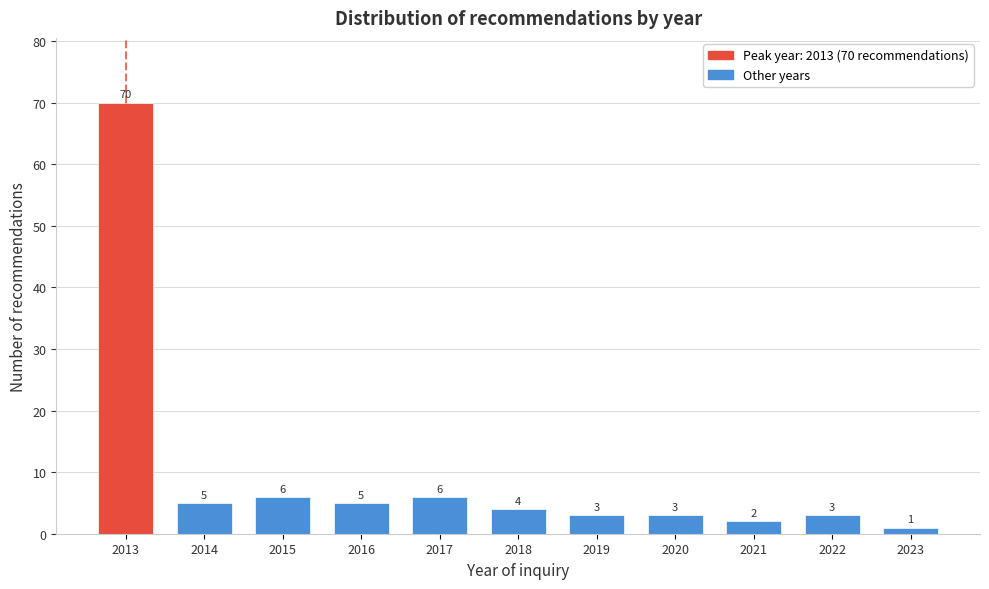

Reading right to left, extract all data points from this chart.

1	3	2	3	3	4	6	5	6	5	70